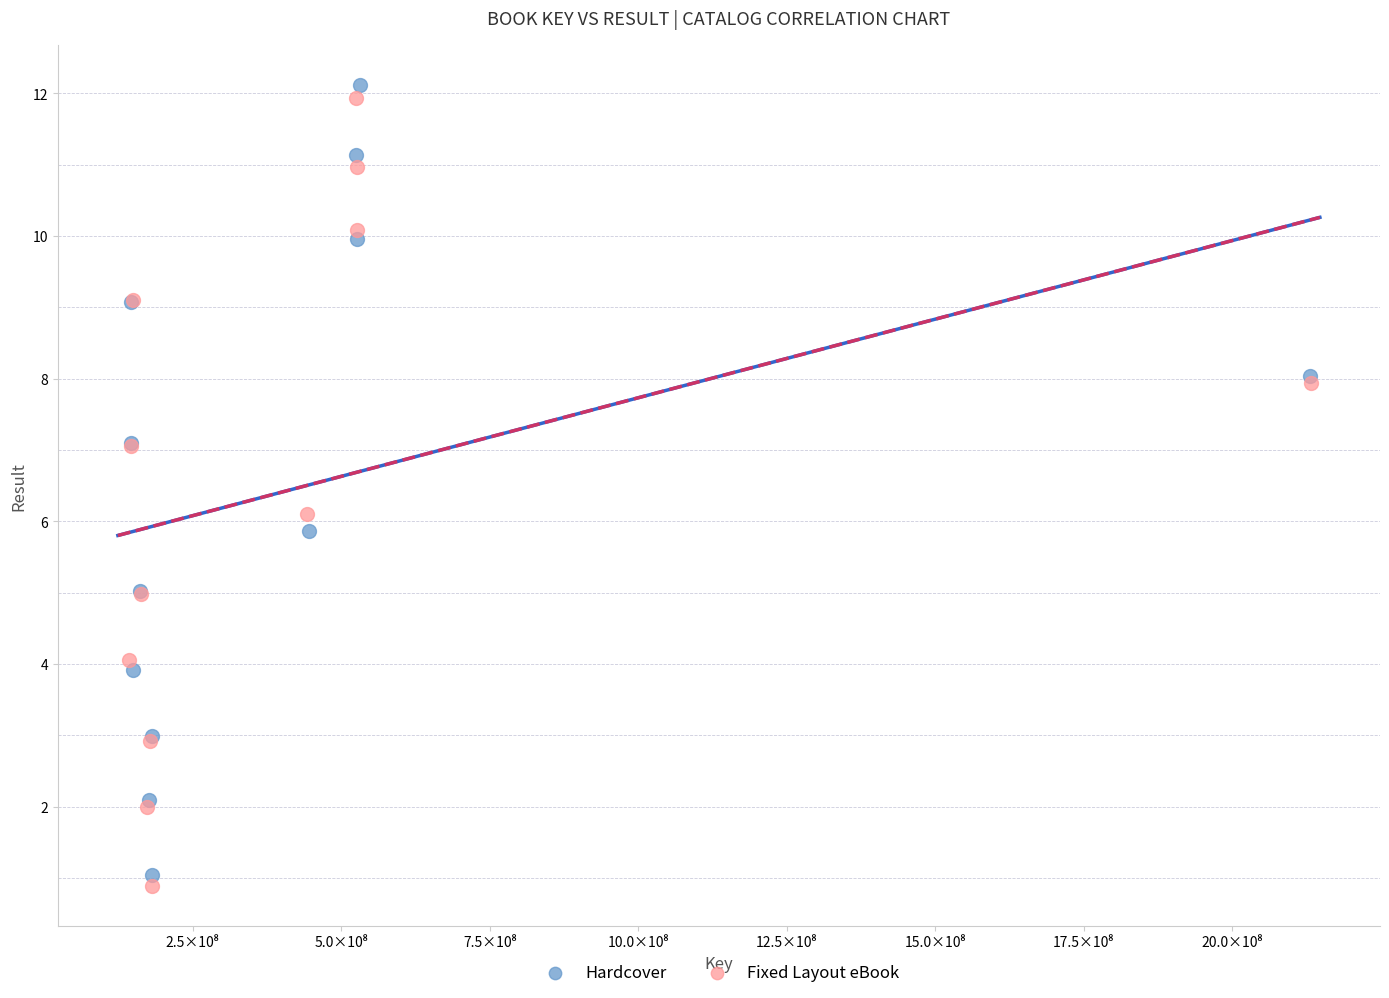

Which series contains the lowest Y value?

Fixed Layout eBook